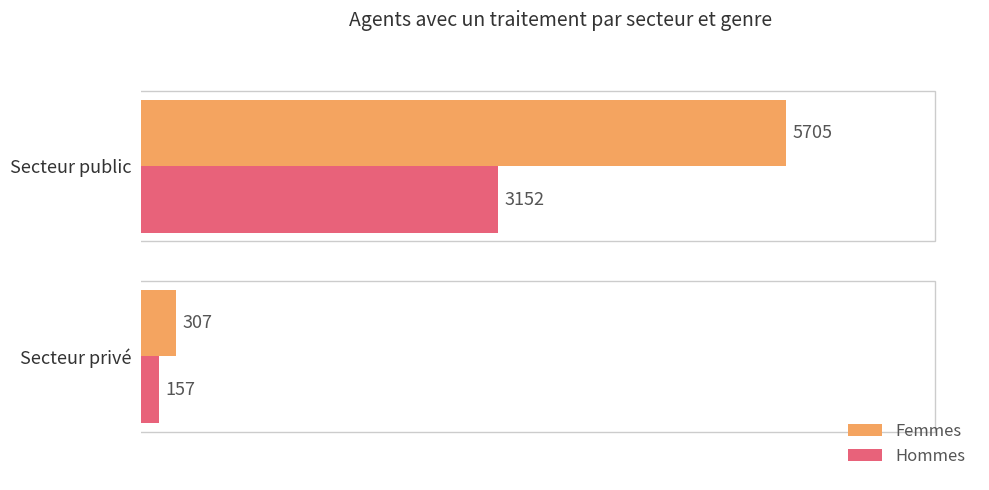

What is the difference between the maximum and minimum values in the Hommes series?

2995